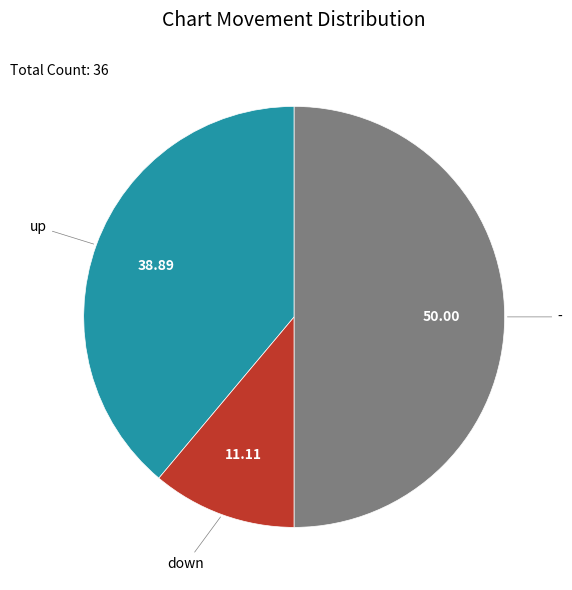

Rank the categories by value from highest to lowest.

-, up, down